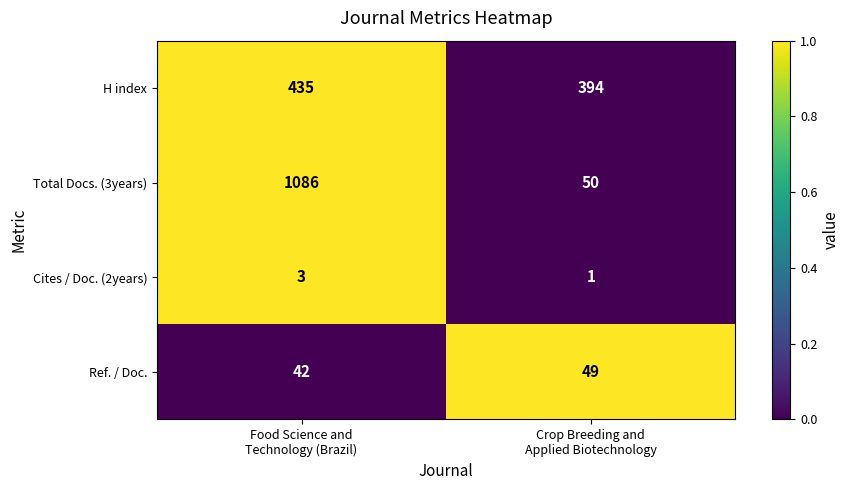

Rank the series by their maximum value, from lowest to highest.

Cites / Doc. (2years), Ref. / Doc., H index, Total Docs. (3years)